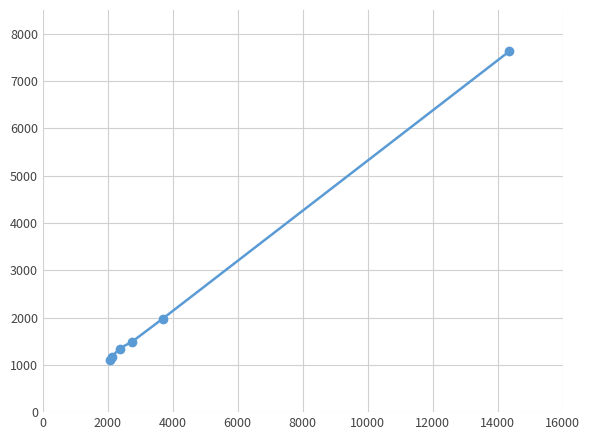

What is the difference between the maximum and minimum values?

6521